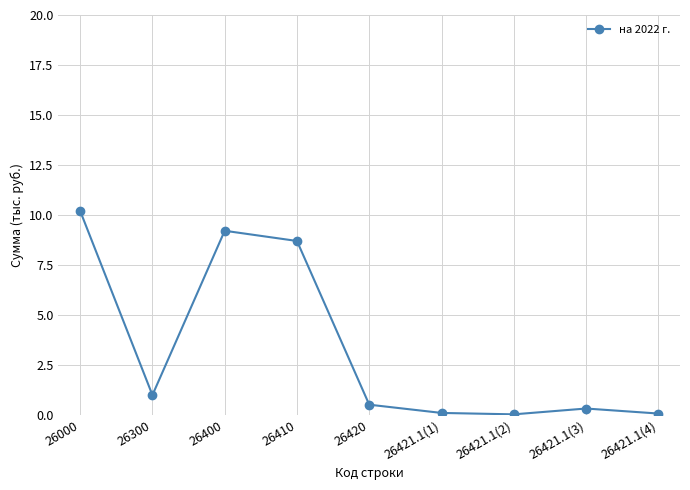

True or false: the data shows 10.2 at 26000.

True